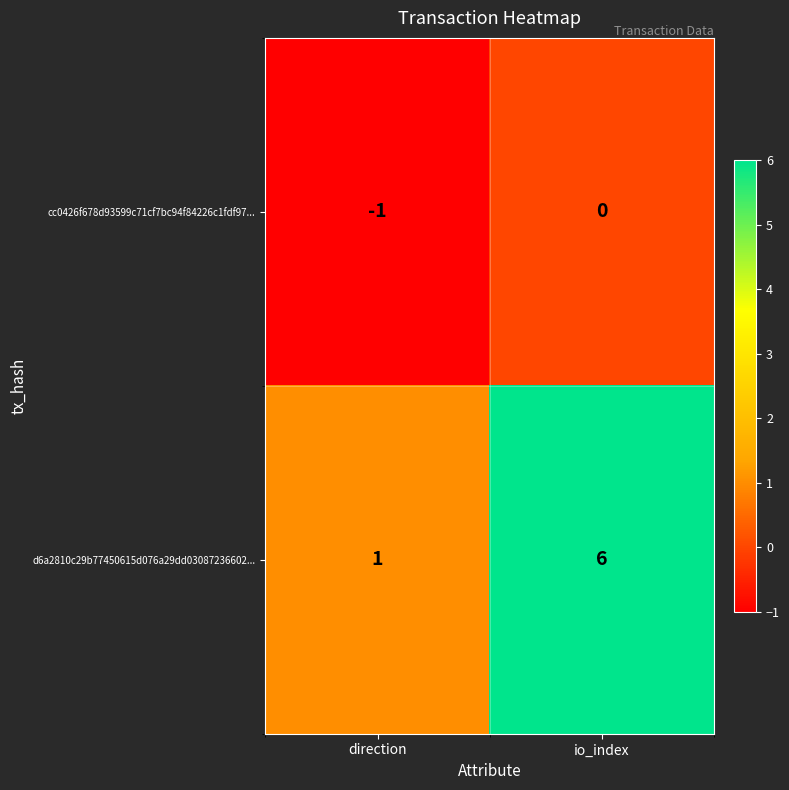

At direction, list the series in order from smallest to largest.

cc0426f678d93599c71cf7bc94f84226c1fdf97..., d6a2810c29b77450615d076a29dd03087236602...